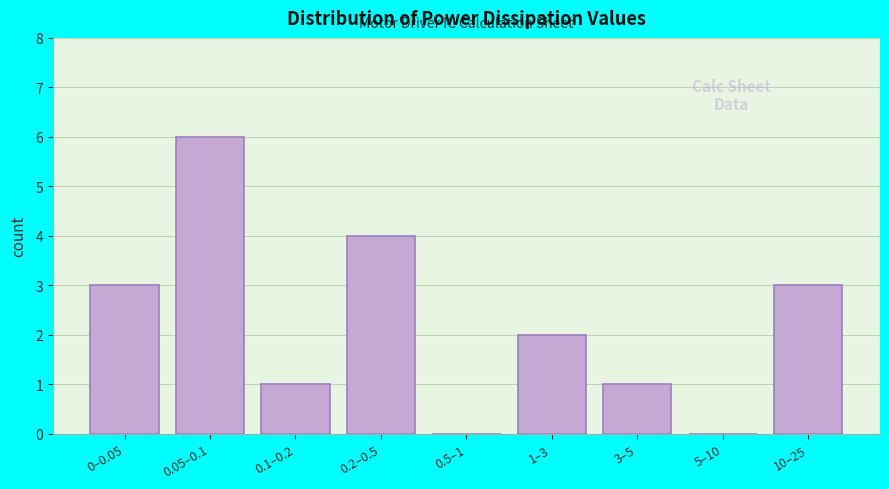

Reading right to left, extract all data points from this chart.

10–25=3	5–10=0	3–5=1	1–3=2	0.5–1=0	0.2–0.5=4	0.1–0.2=1	0.05–0.1=6	0–0.05=3